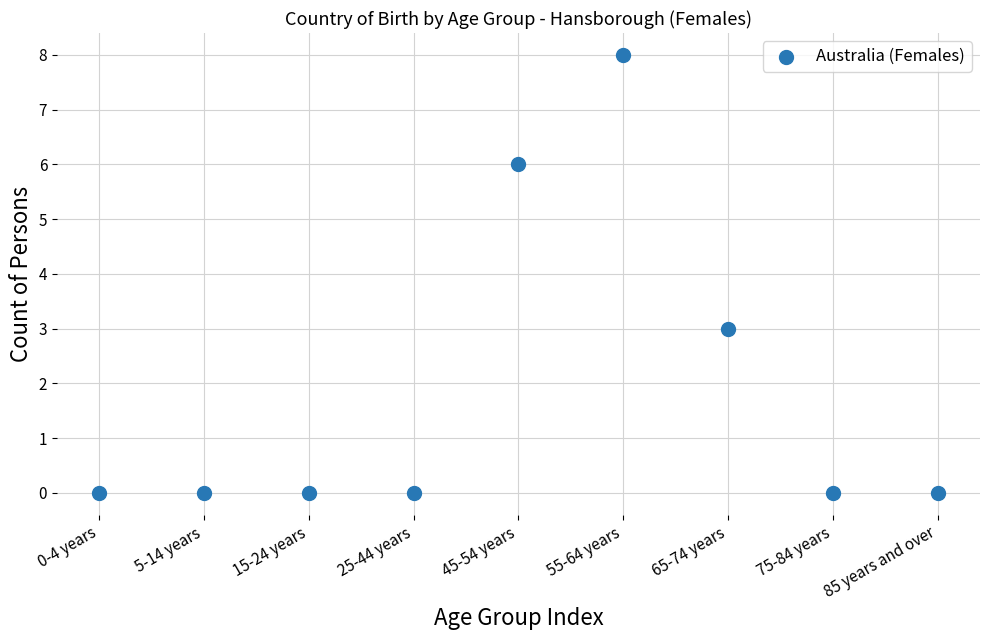

What is the range of Y values (max minus min)?

8